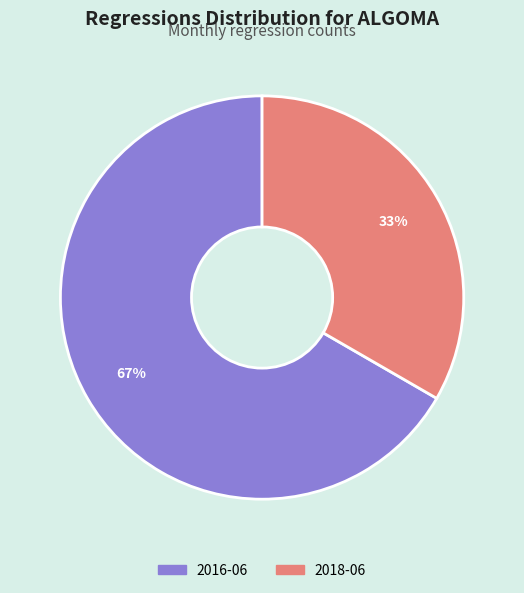

Which category has the biggest portion of the pie?

2016-06